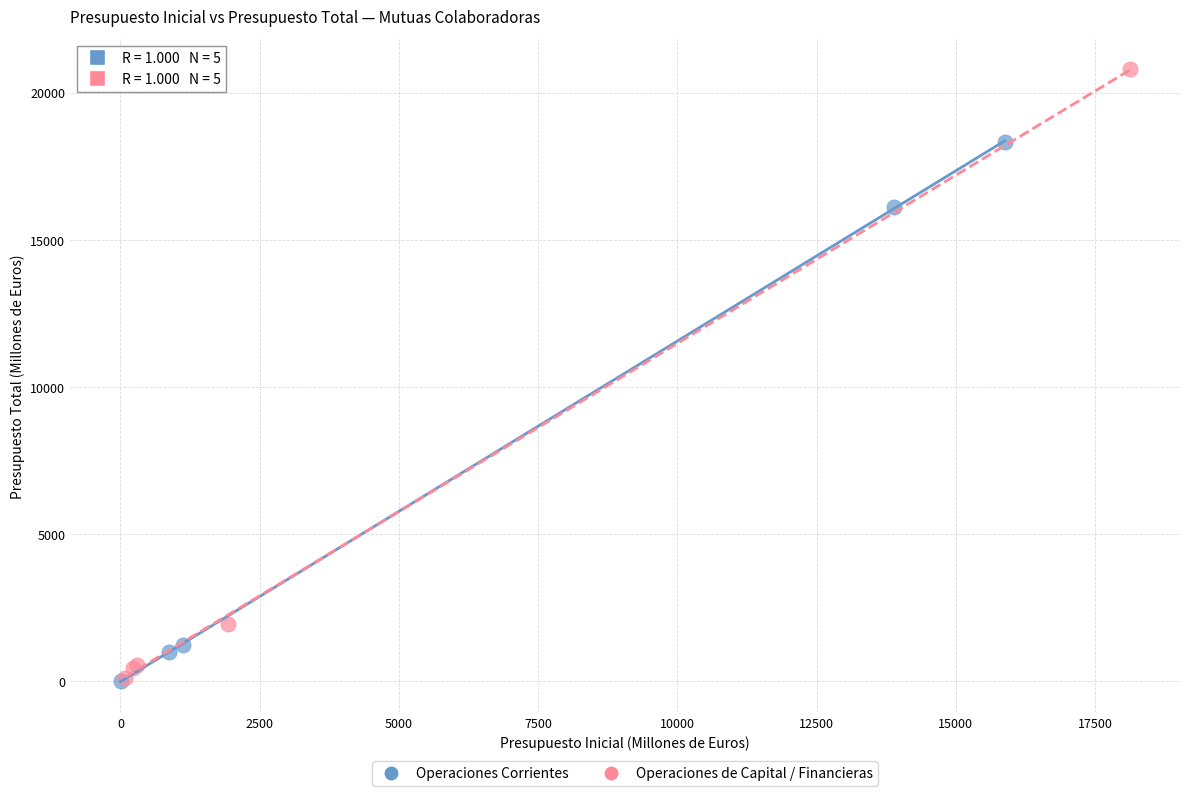

What are all the series names shown in the legend?

Operaciones Corrientes, Operaciones de Capital / Financieras